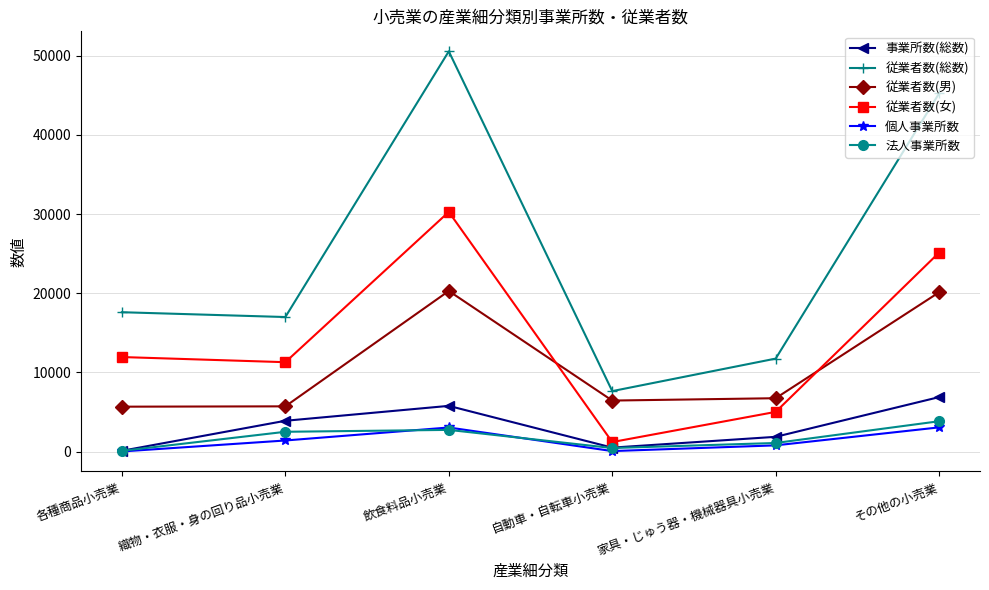

Between 各種商品小売業 and その他の小売業, which series saw the biggest shift?

従業者数(総数)